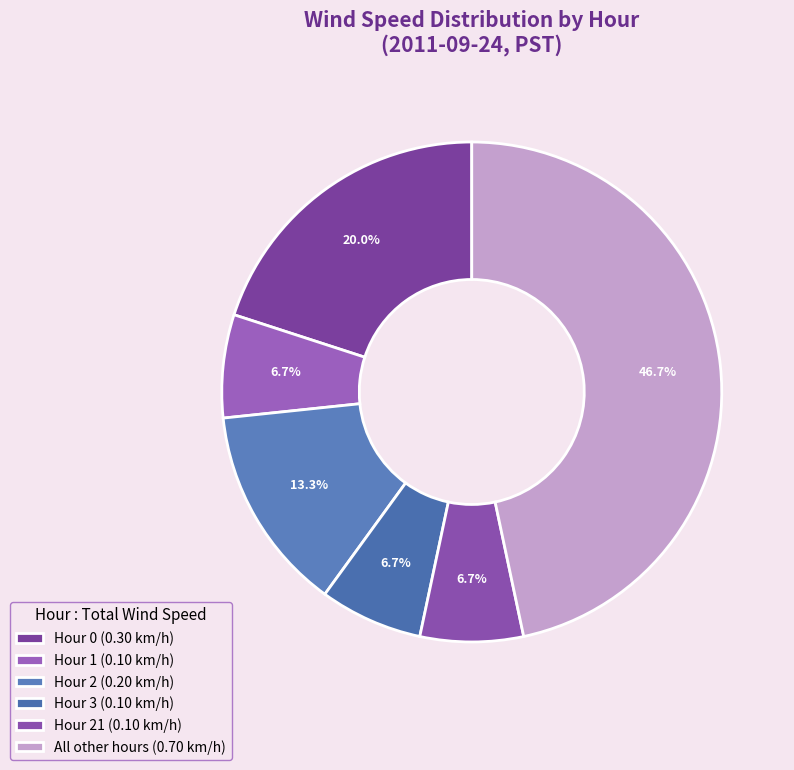

Is there a majority slice in this chart?

No